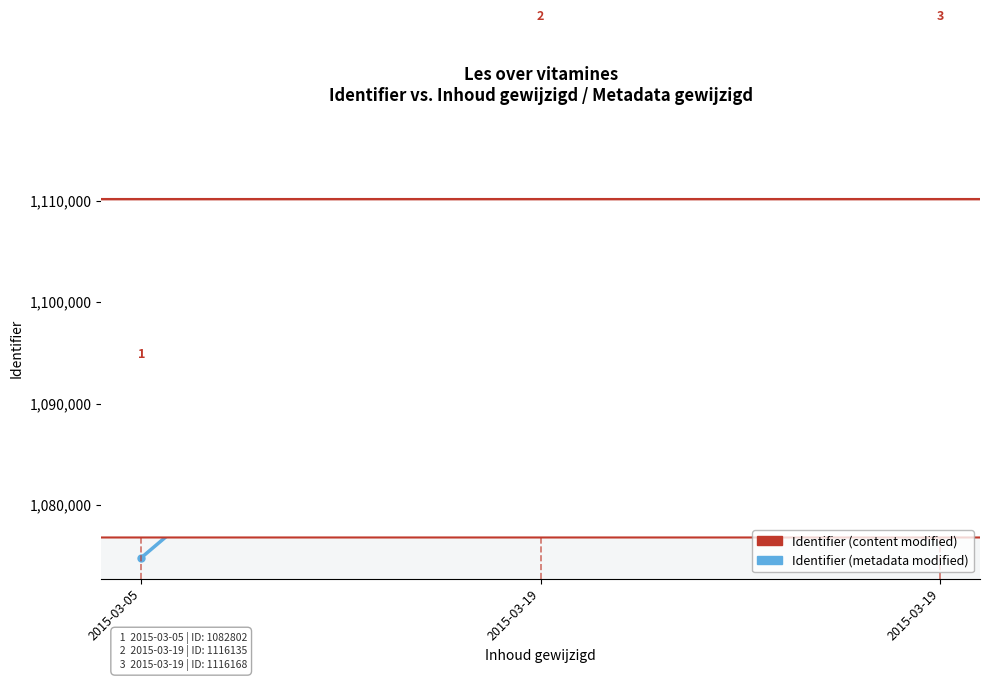

List the series in order of their peak value, highest first.

Identifier (content modified), Identifier (metadata modified)